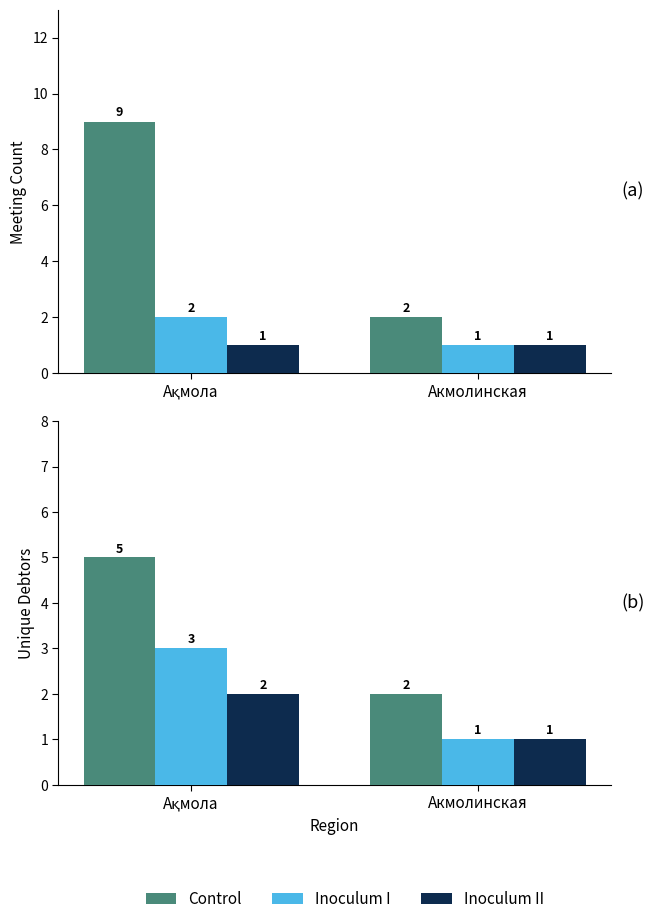

At which category does the chart reach its peak across all series?

Ақмола